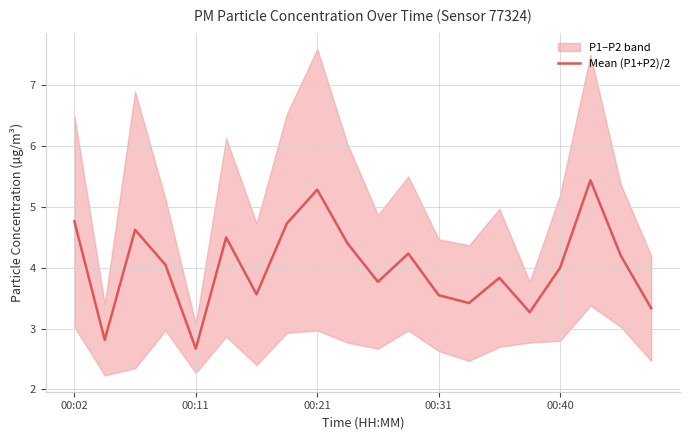

Is it true that Mean (P1+P2)/2 equals 0.5 at 00:11?

False